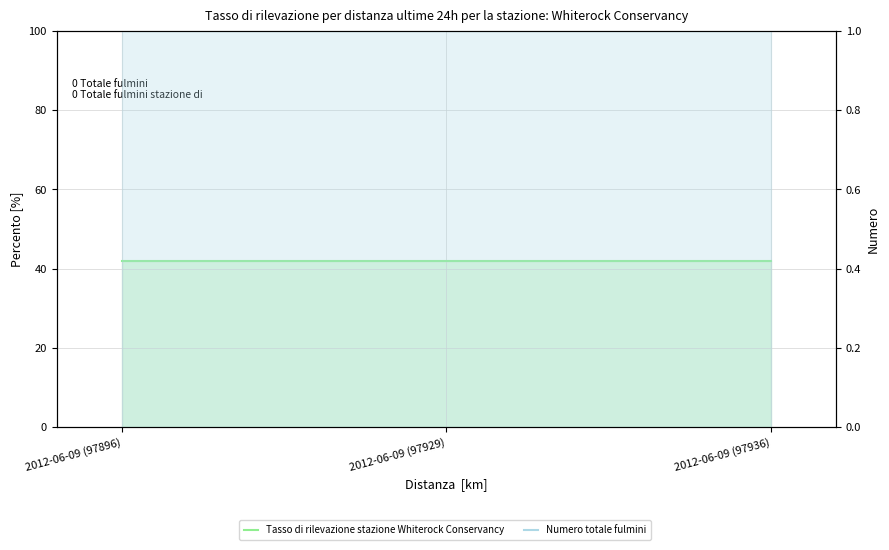

What is the label of the 1st point from the left?

2012-06-09 (97896)